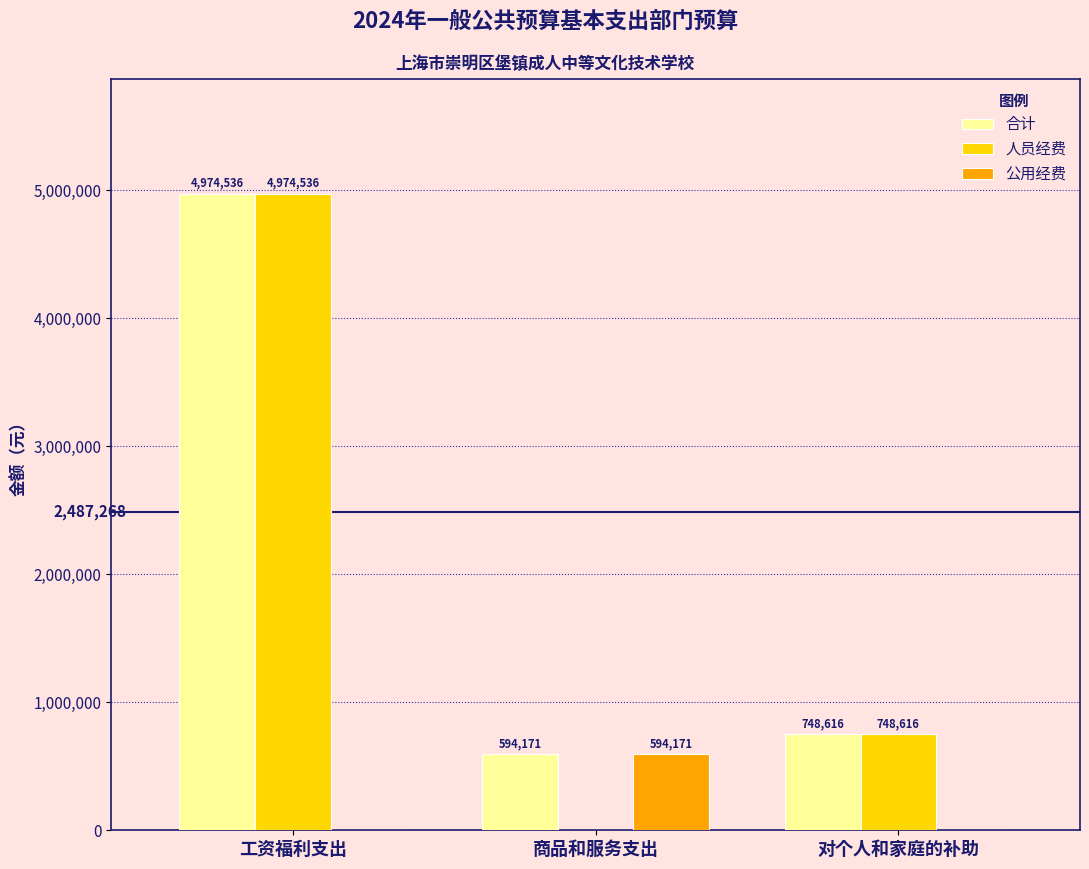

Which category has the highest value across all series?

工资福利支出